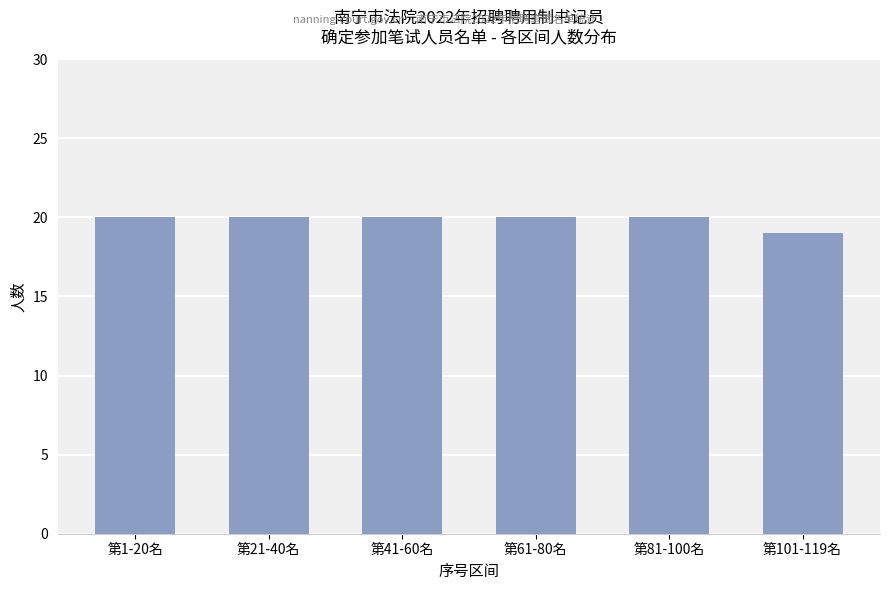

What is the sum of the values at 第101-119名 and 第81-100名?

39